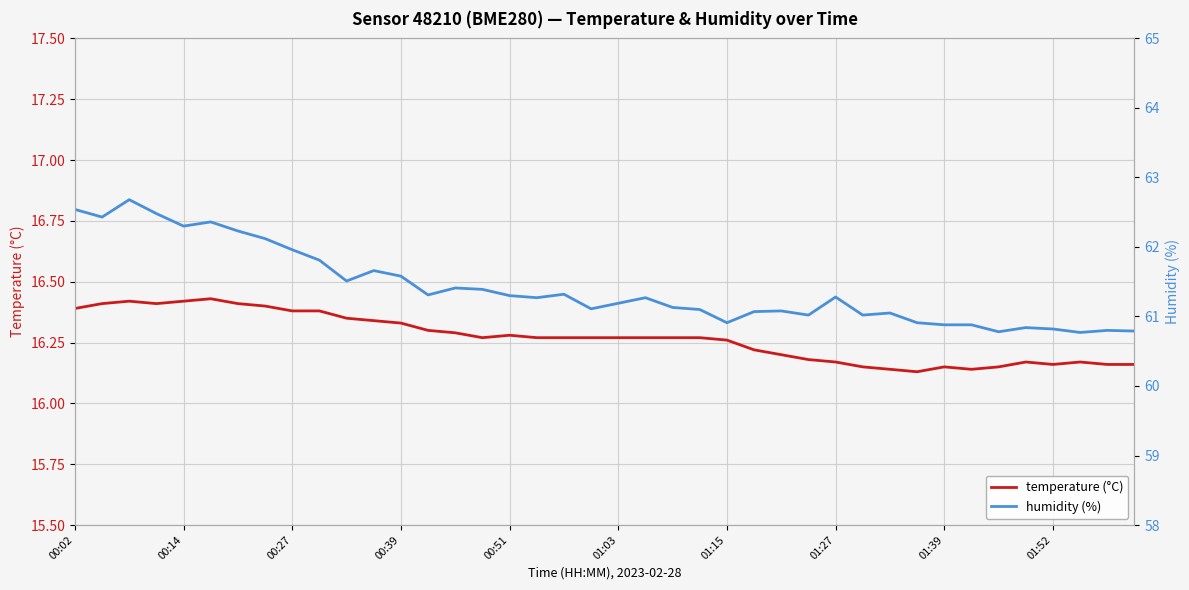

Rank the series by their average value, from highest to lowest.

humidity (%), temperature (°C)